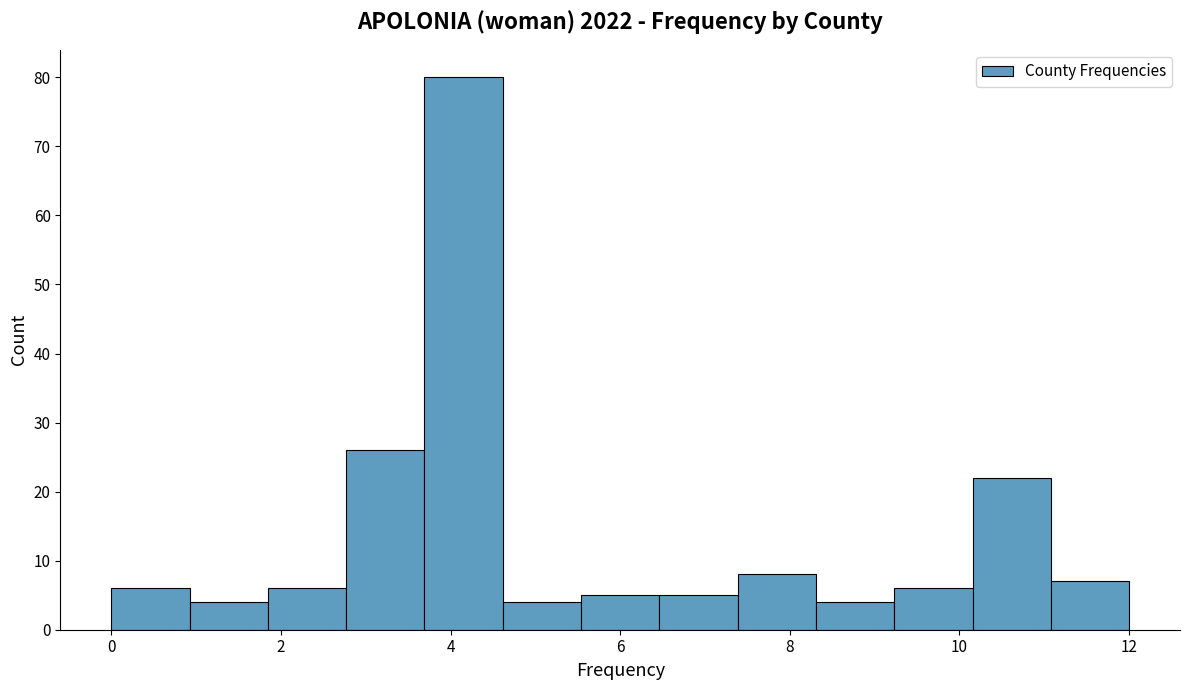

Which range on the x-axis has the tallest bar?

3.6 to 4.6